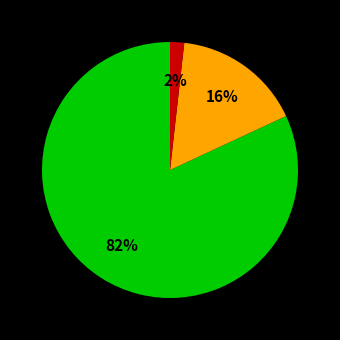

How many segments does this pie chart have?

3